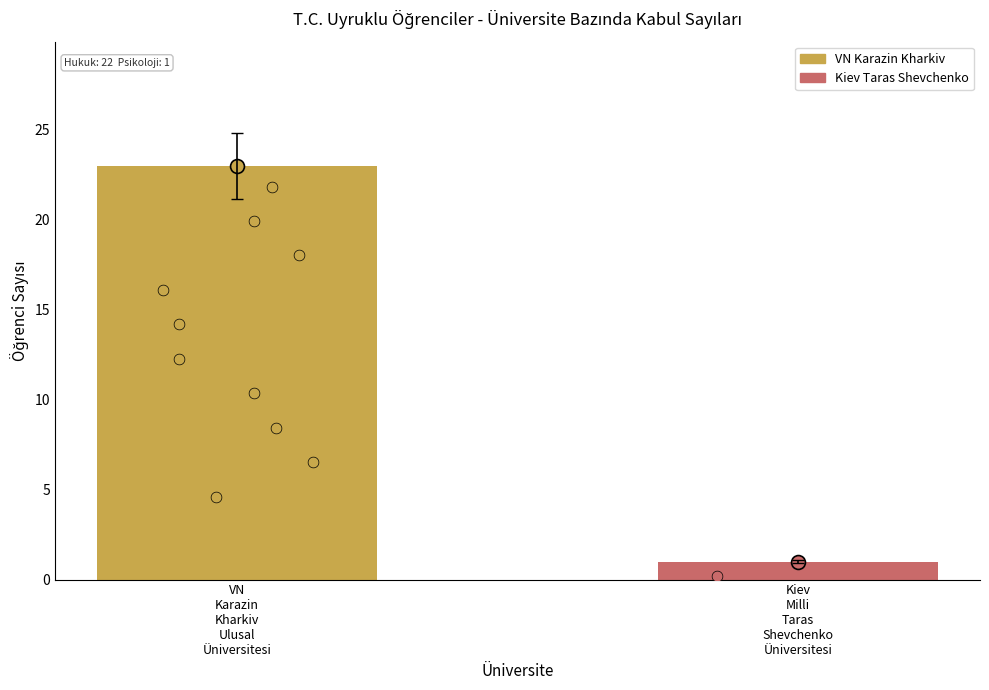

What is the change in value from VN
Karazin
Kharkiv
Ulusal
Üniversitesi to Kiev
Milli
Taras
Shevchenko
Üniversitesi?

-22